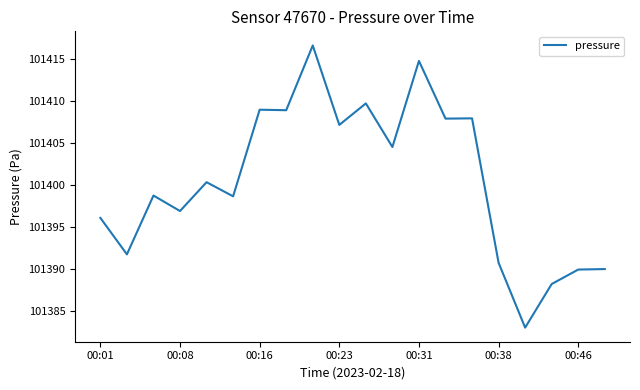

What is the smallest value displayed?

101383.0